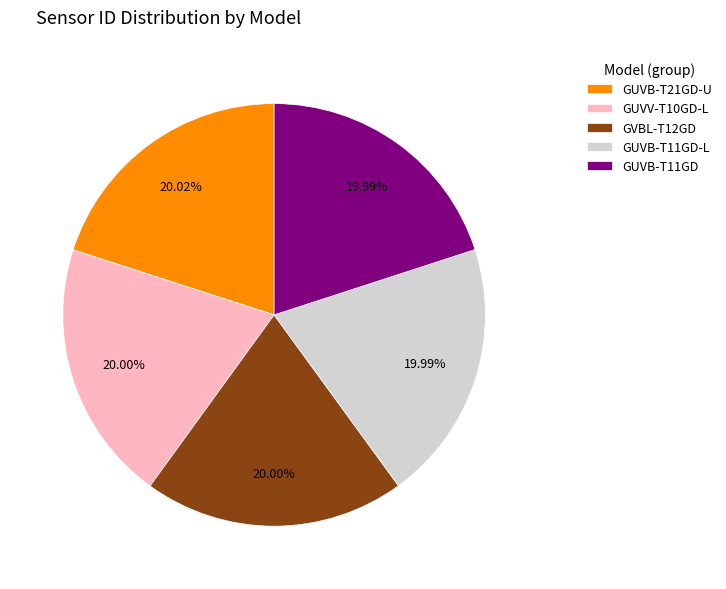

What is the ratio of the value at GVBL-T12GD to the value at GUVB-T21GD-U?

1.0